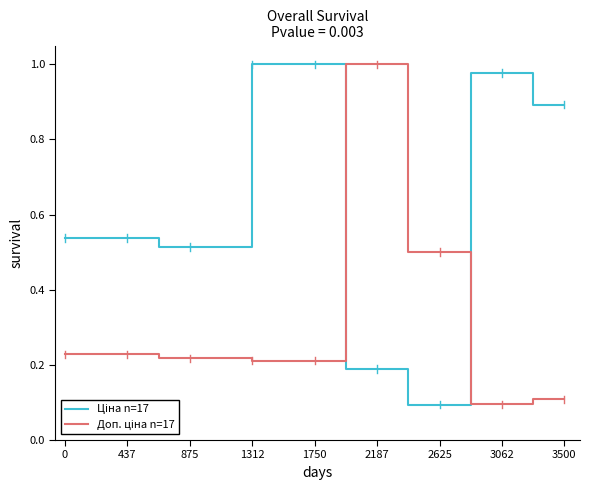

What is the difference between the highest and lowest values at 875?

0.3